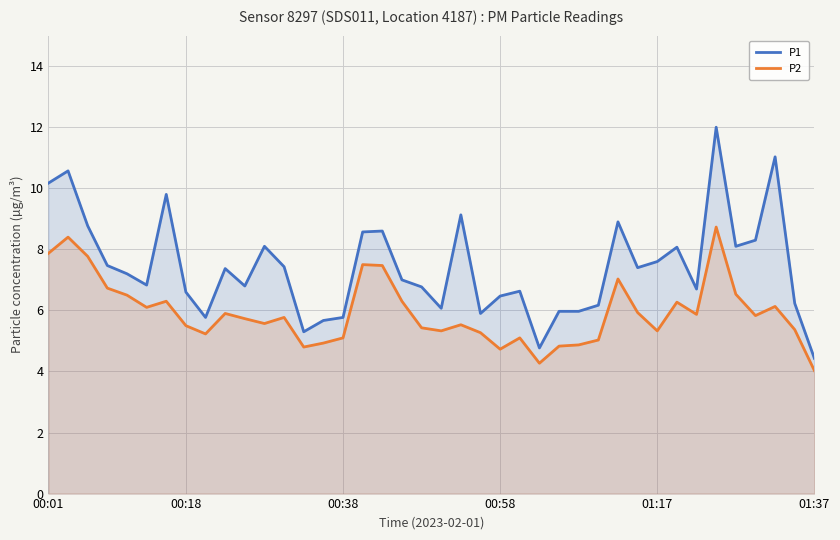

Between 18 and 34, which series saw the biggest shift?

P1